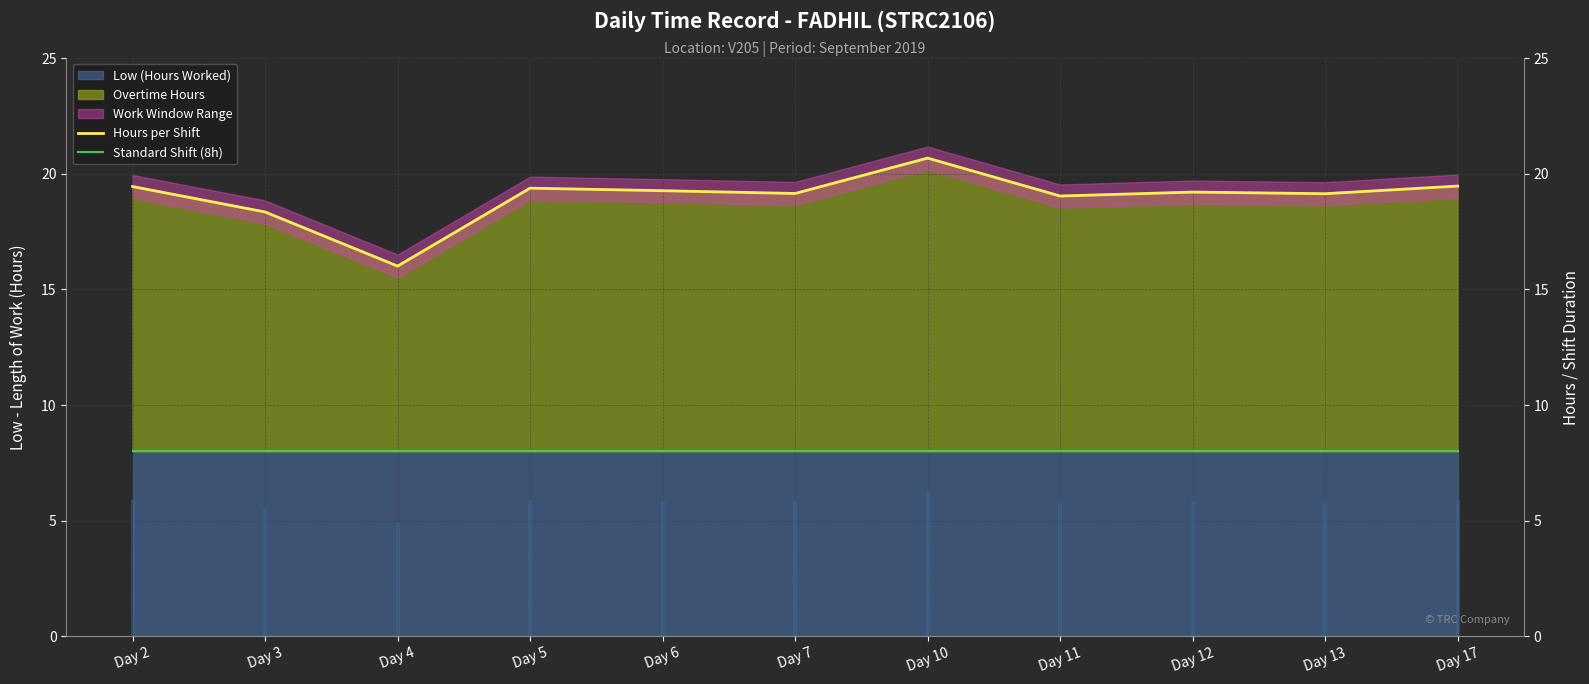

Where is Standard Shift (8h) nearest to the value 8?

Day 2